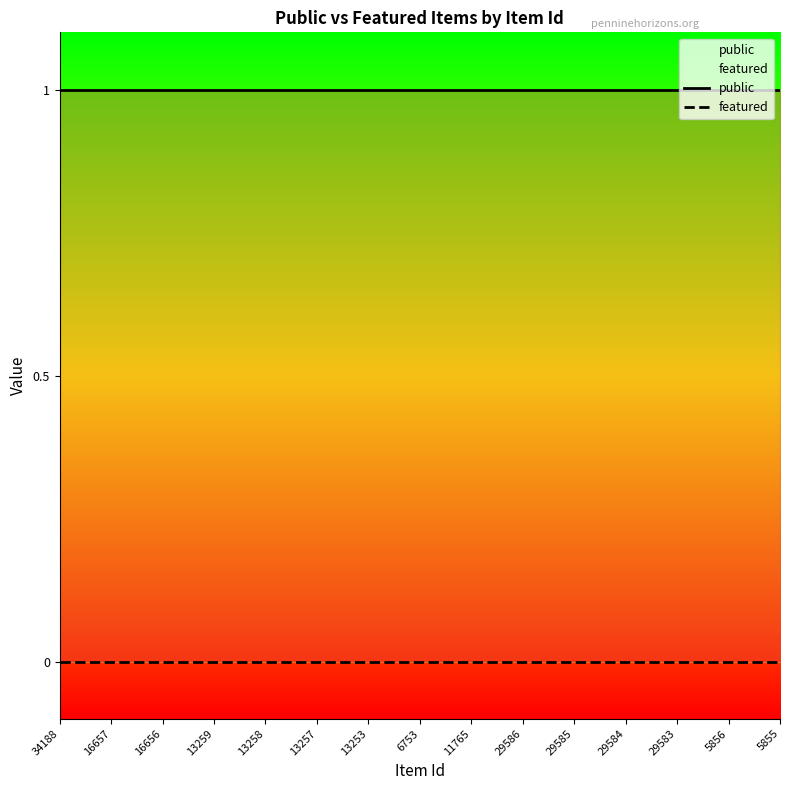

True or false: featured and public cross at least once.

False